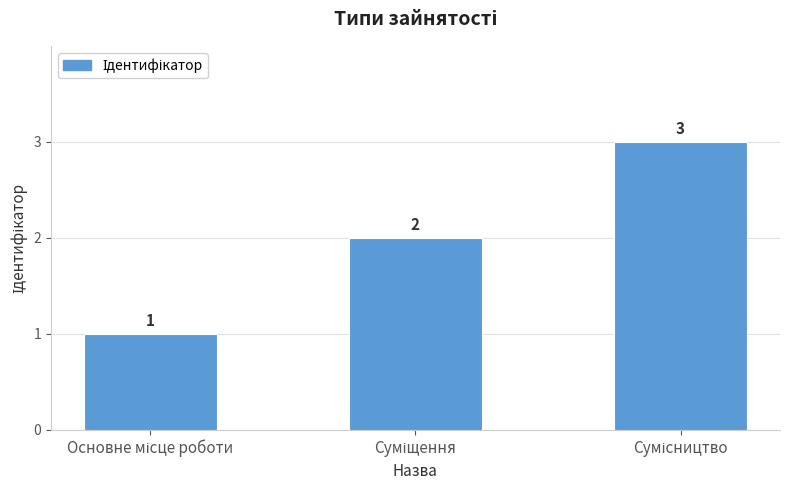

What is the smallest value displayed?

1